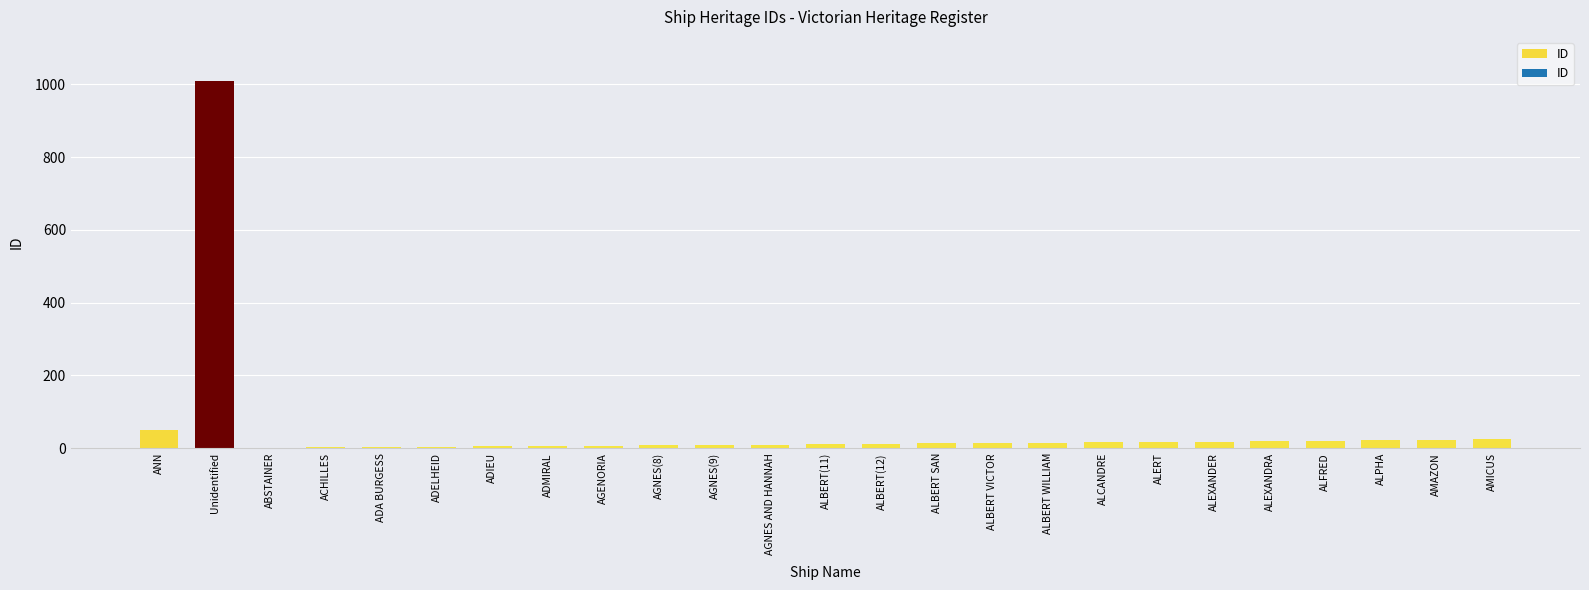

Count the number of categories in the chart.

25